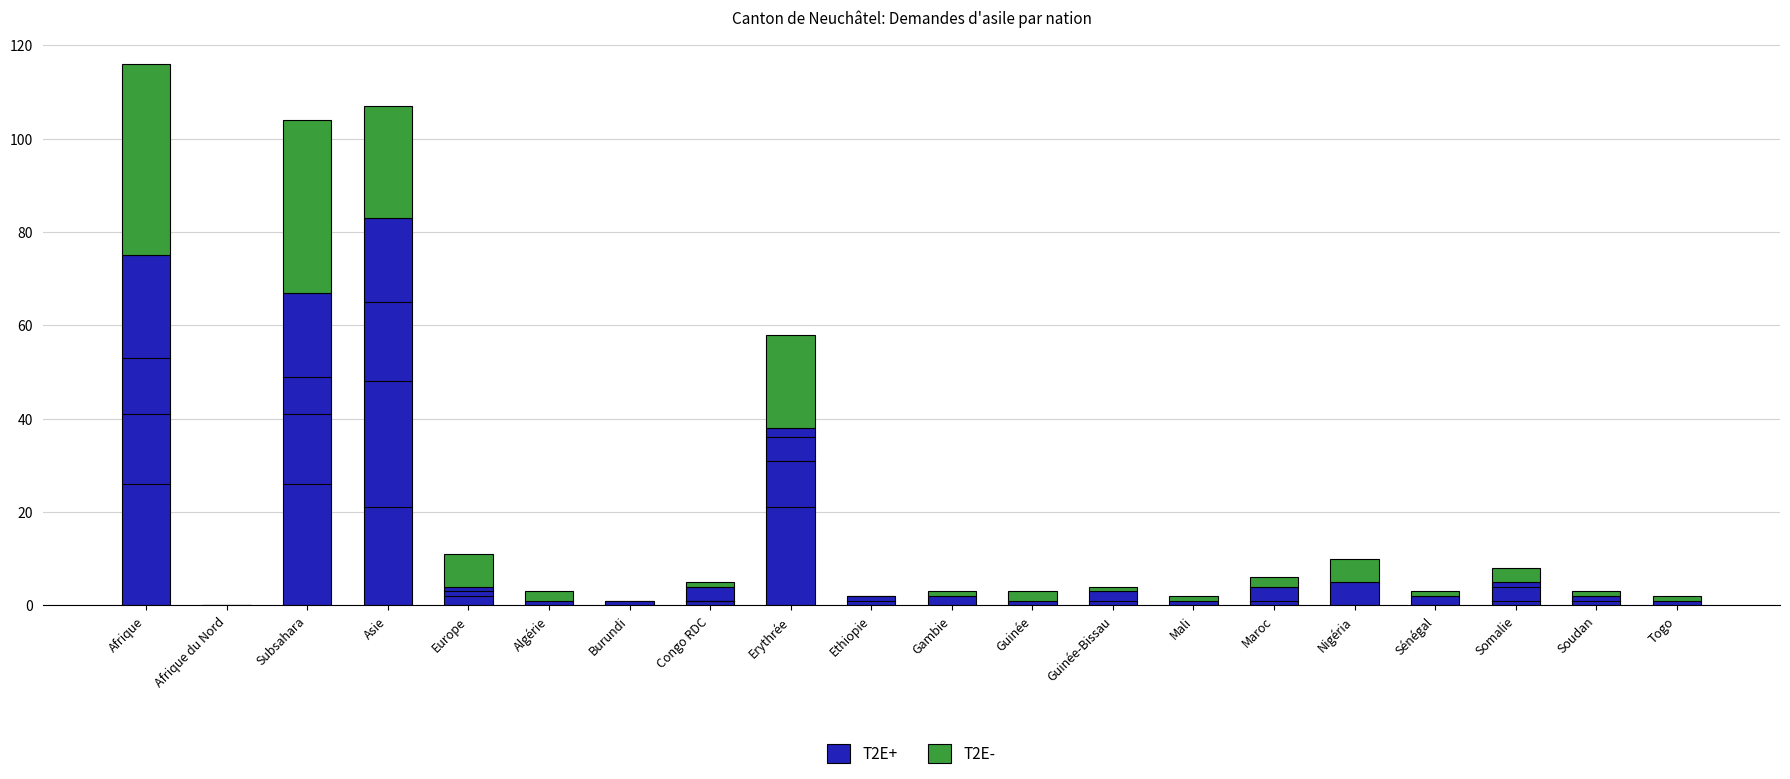

True or false: T2E+ has a value of 3 at Guinée-Bissau.

True